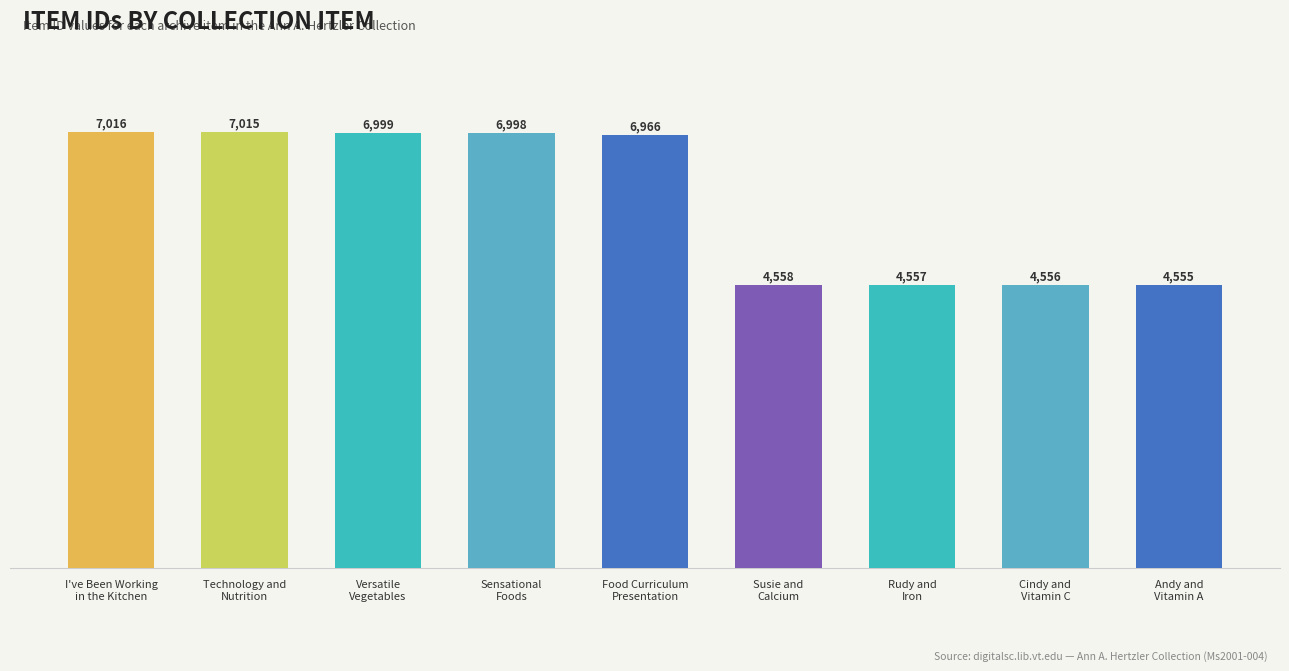

The chart shows a value of 4555 at Andy and
Vitamin A. True or false?

True